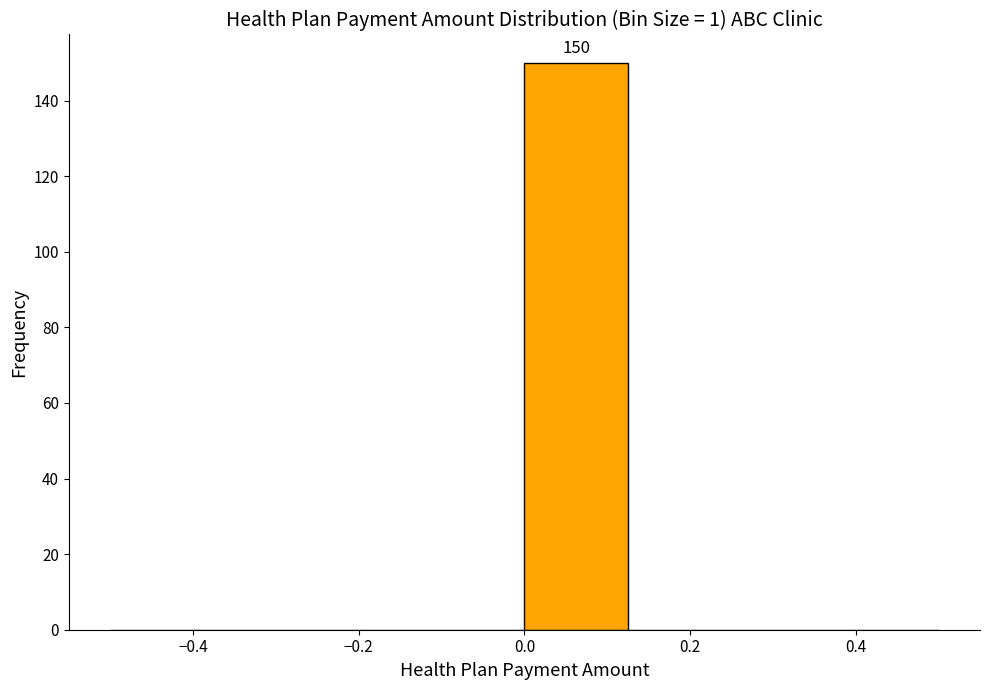

Which range on the x-axis has the tallest bar?

0.000 to 0.125